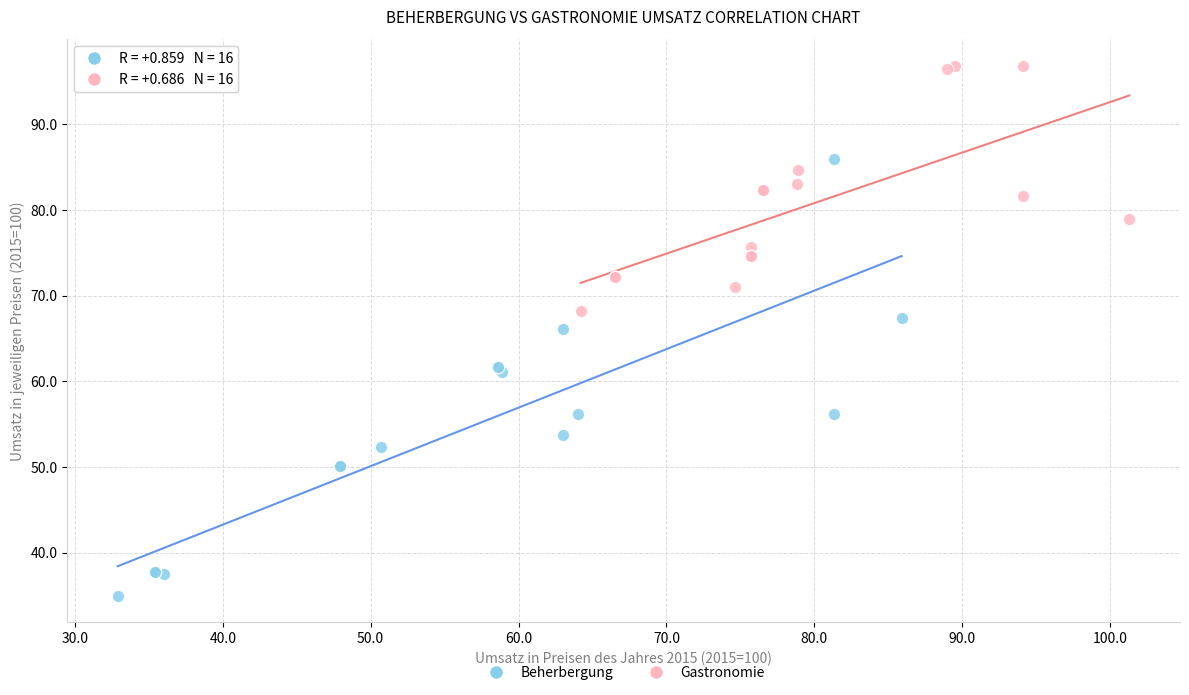

Which series has the widest spread of Y values?

Beherbergung